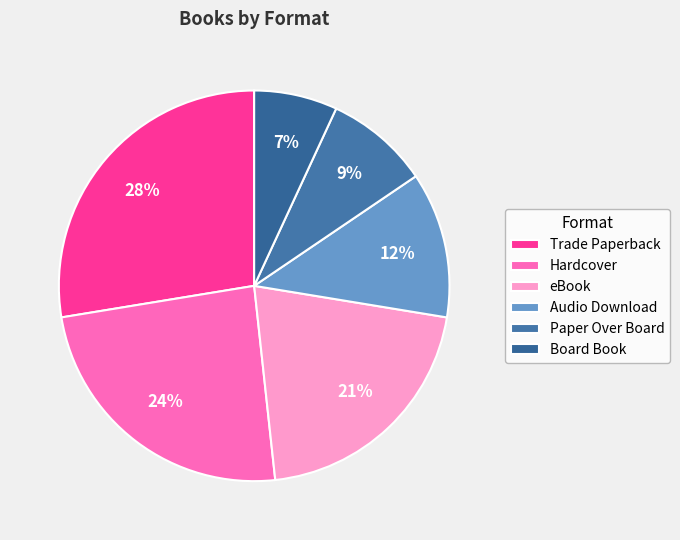

The Audio Download slice represents 22% of the pie. True or false?

False